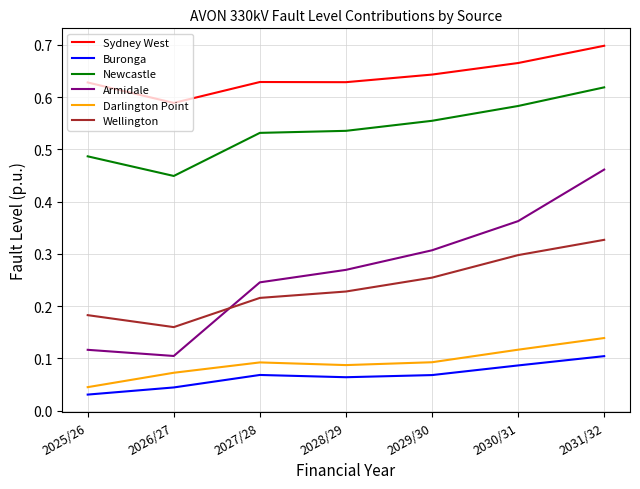

Which category has the lowest value in the Newcastle series?

2026/27